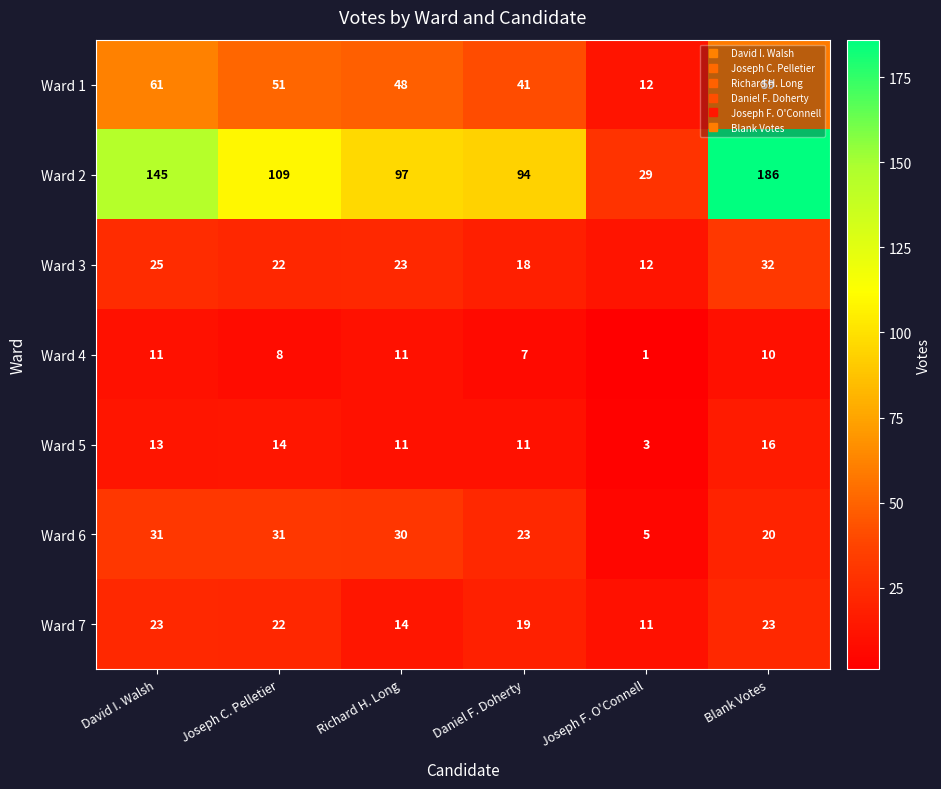

Which series has the widest spread of values?

Ward 2